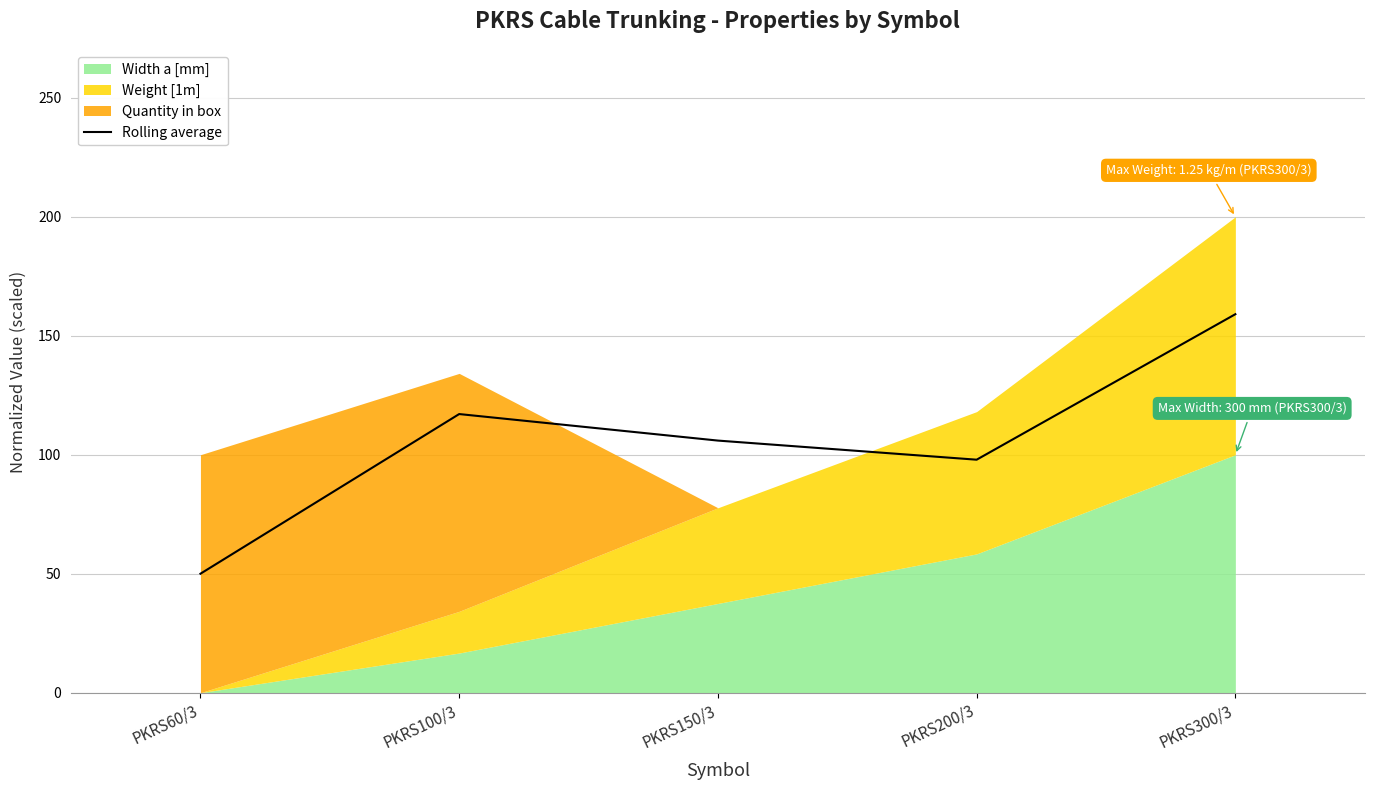

List the labels in order of Rolling average value, largest first.

PKRS300/3, PKRS100/3, PKRS150/3, PKRS200/3, PKRS60/3